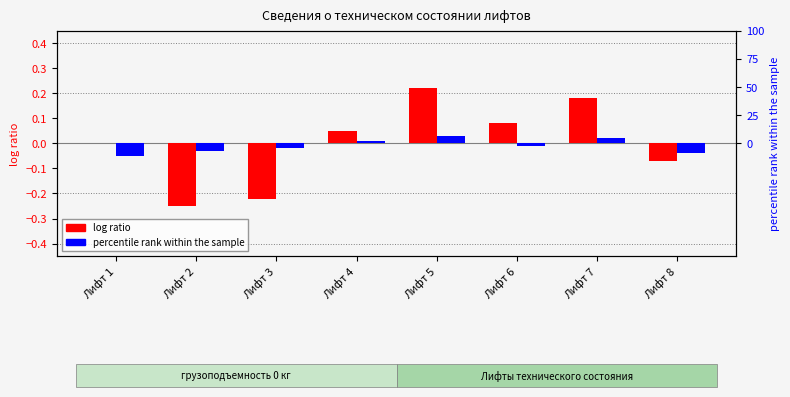

How many bars are there in total?

16